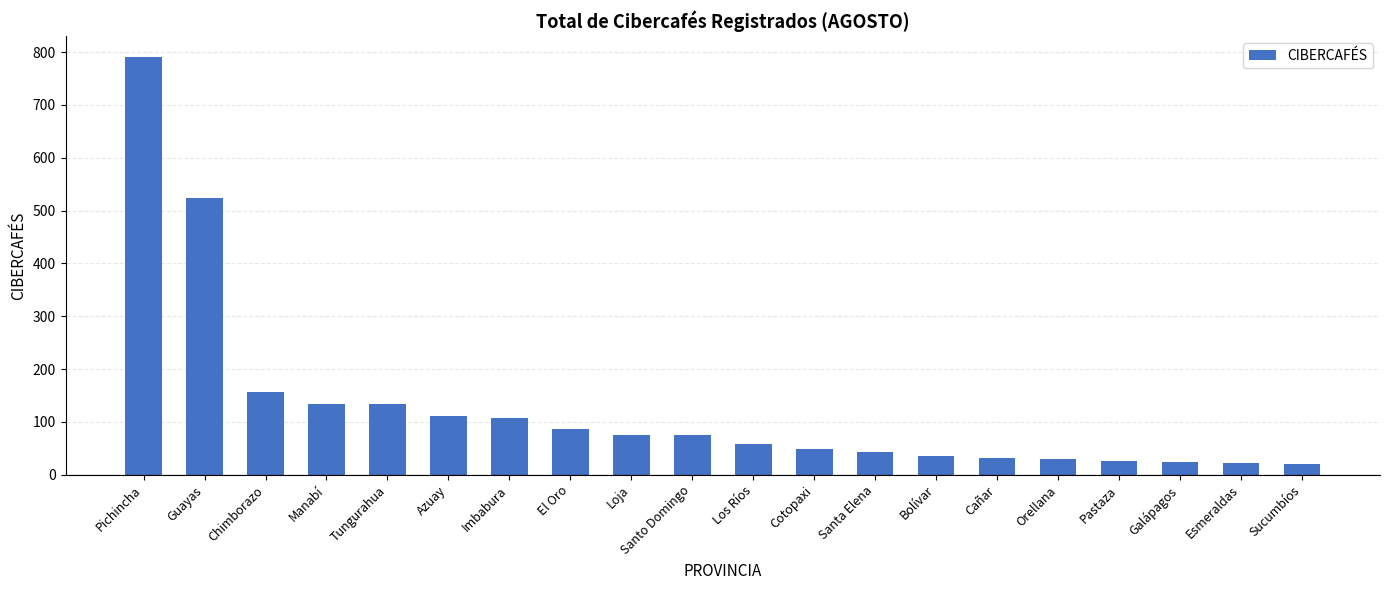

Which category has the highest value across all series?

Pichincha